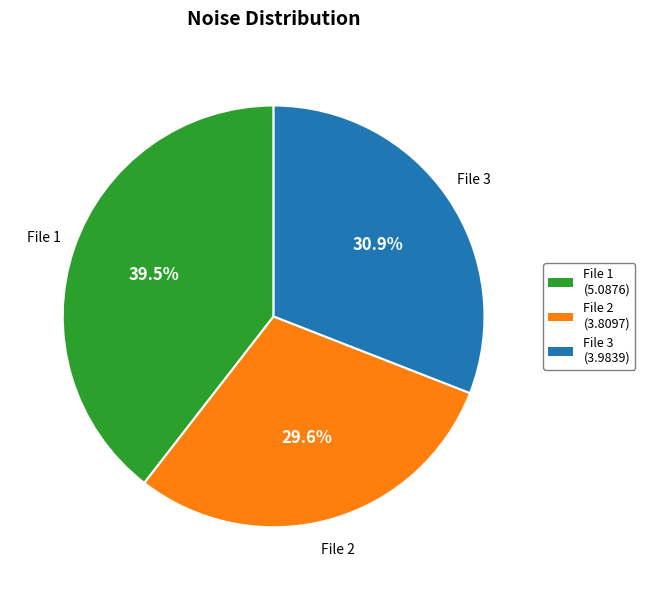

Approximately how many times larger is the value at File 3 (3.9839) compared to File 2 (3.8097)?

1.0